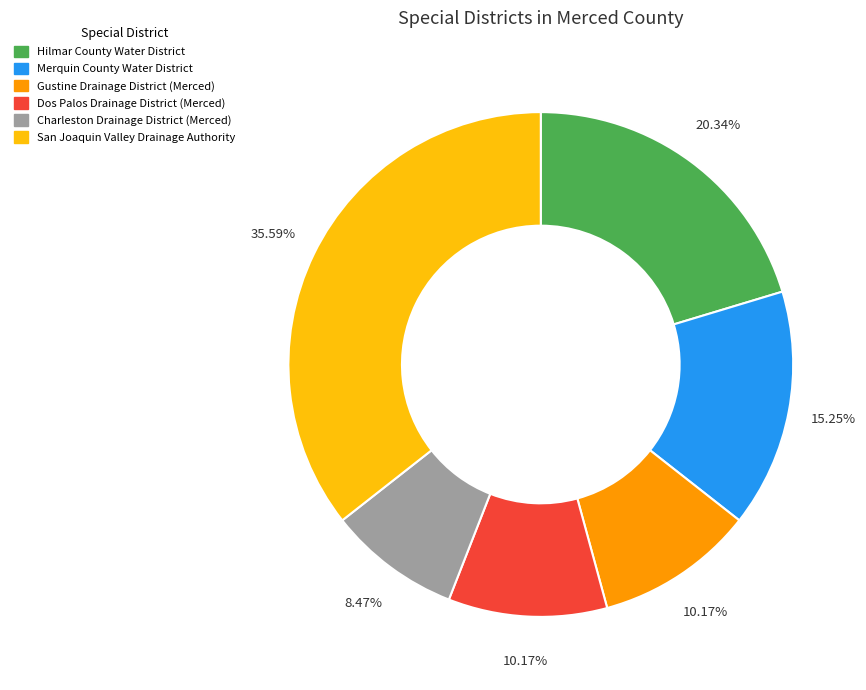

The Merquin County Water District slice represents 1% of the pie. True or false?

False